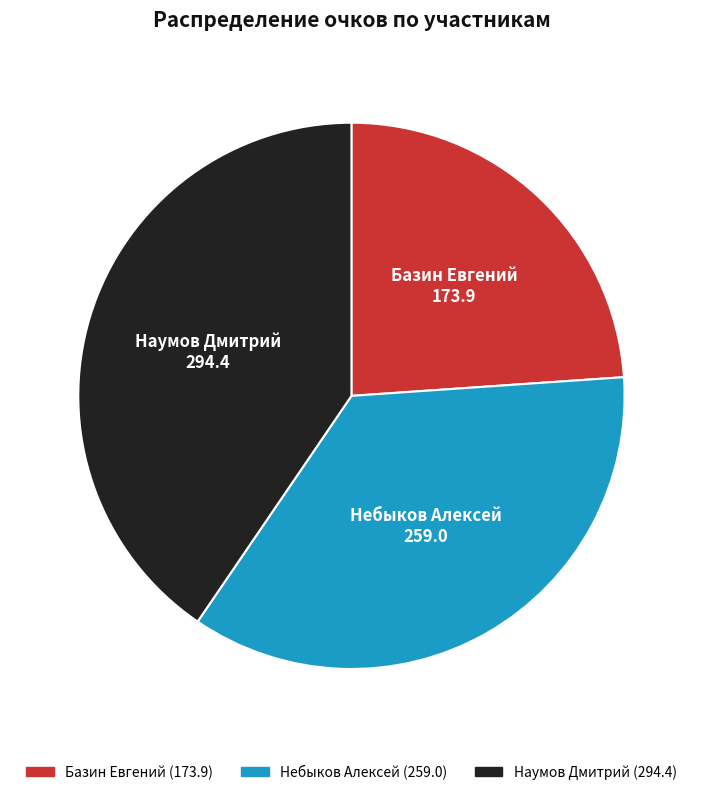

Approximately how many times larger is the value at Базин Евгений compared to Небыков Алексей?

0.7